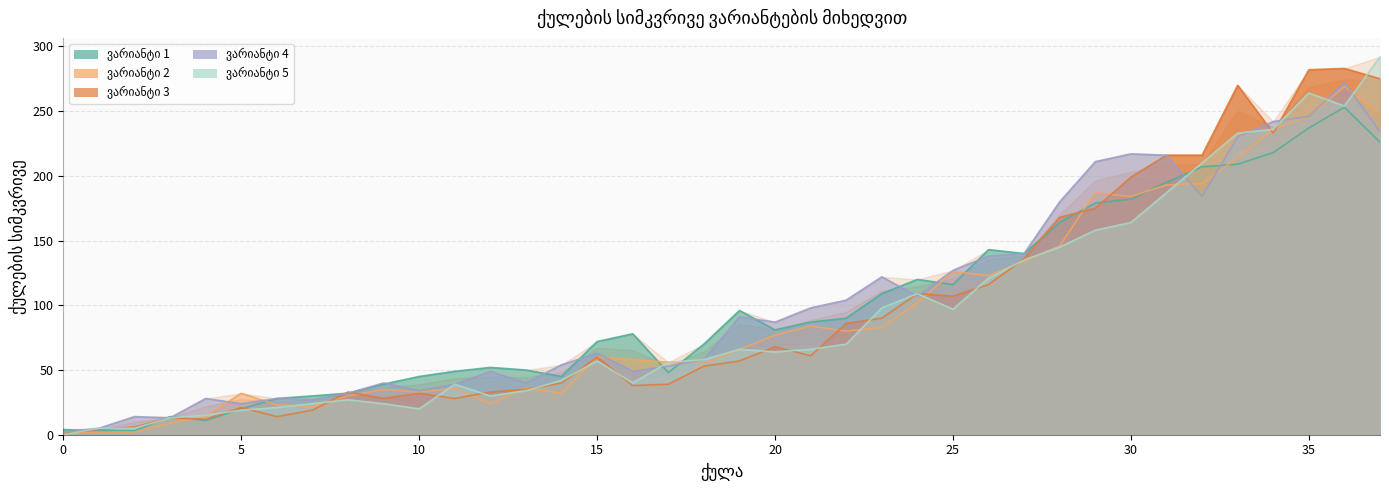

What is the maximum value for ვარიანტი 1 (სიმკვრივე)?

253